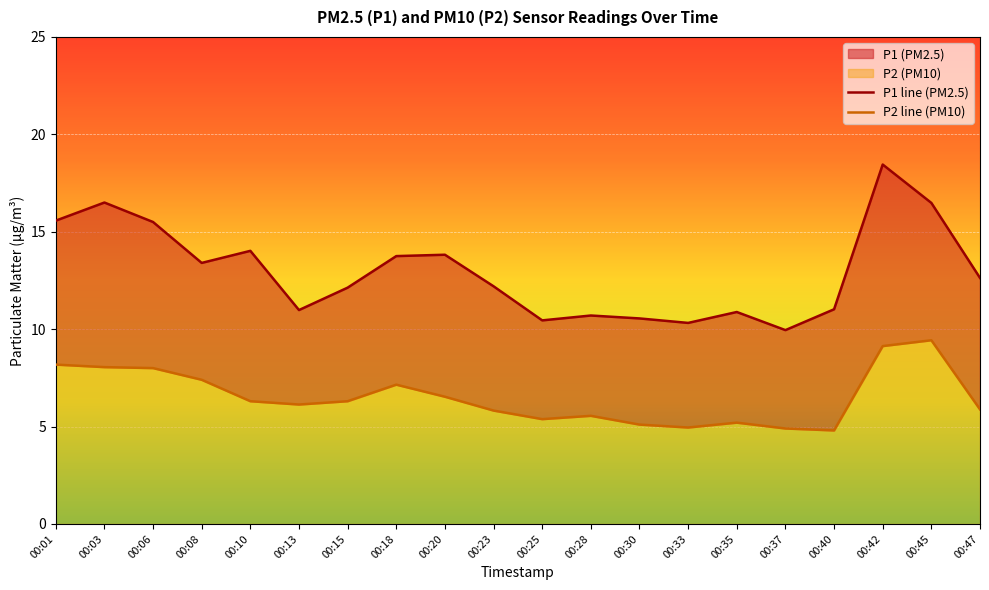

Rank the series by their average value, from highest to lowest.

P1, P2